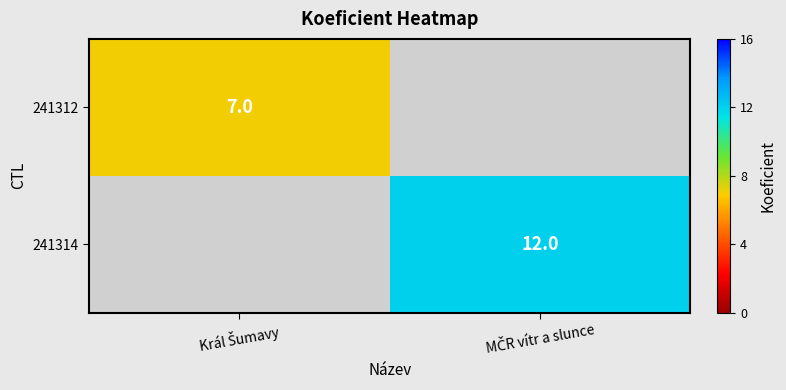

How many series are shown in this chart?

2